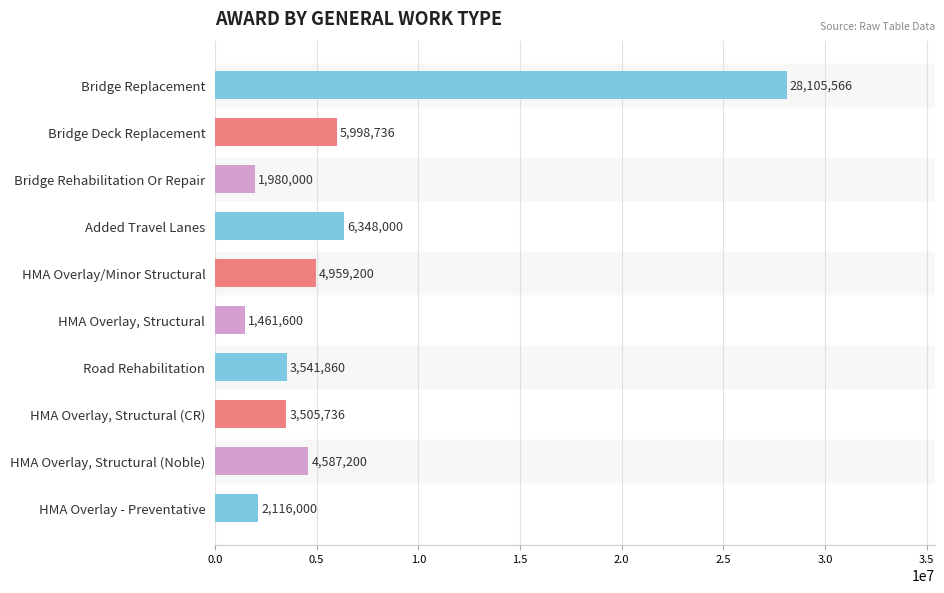

Rank the categories by value from highest to lowest.

Bridge Replacement, Added Travel Lanes, Bridge Deck Replacement, HMA Overlay/Minor Structural, HMA Overlay, Structural (Noble), Road Rehabilitation, HMA Overlay, Structural (CR), HMA Overlay - Preventative, Bridge Rehabilitation Or Repair, HMA Overlay, Structural